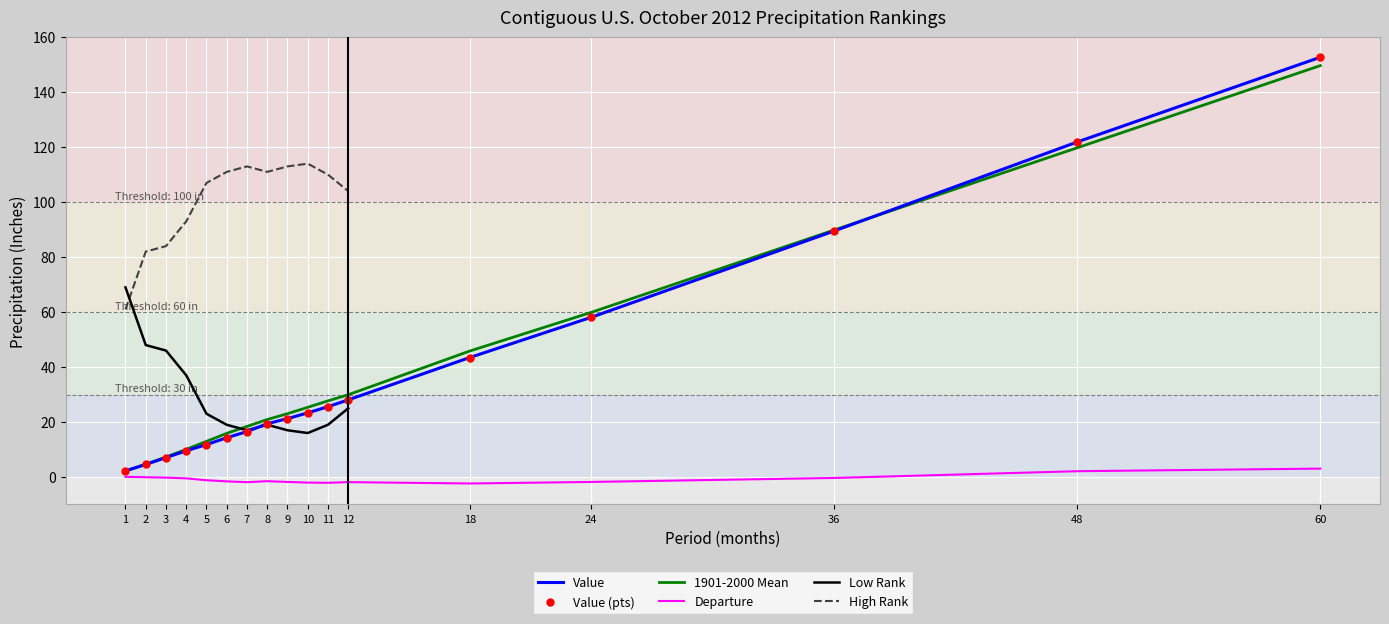

At which category does the chart reach its minimum across all series?

18